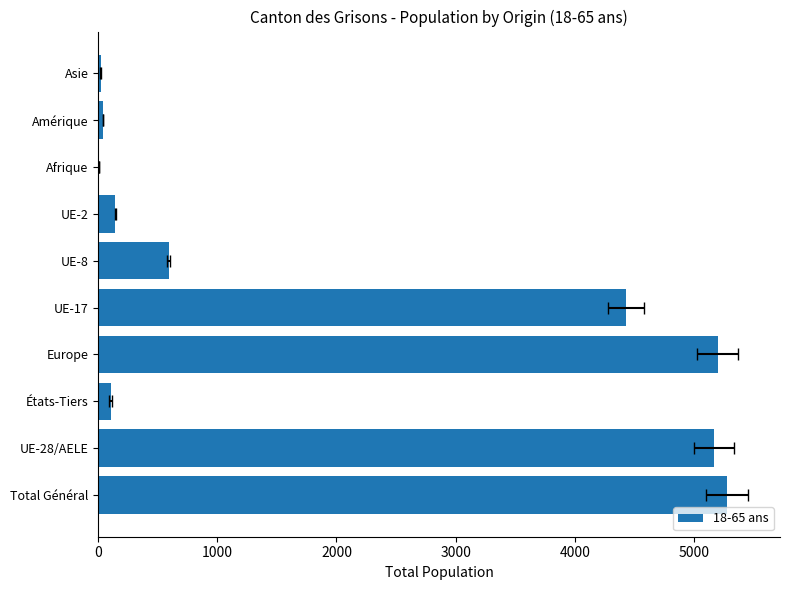

What is the change in value from Total Général to Asie?

-5251